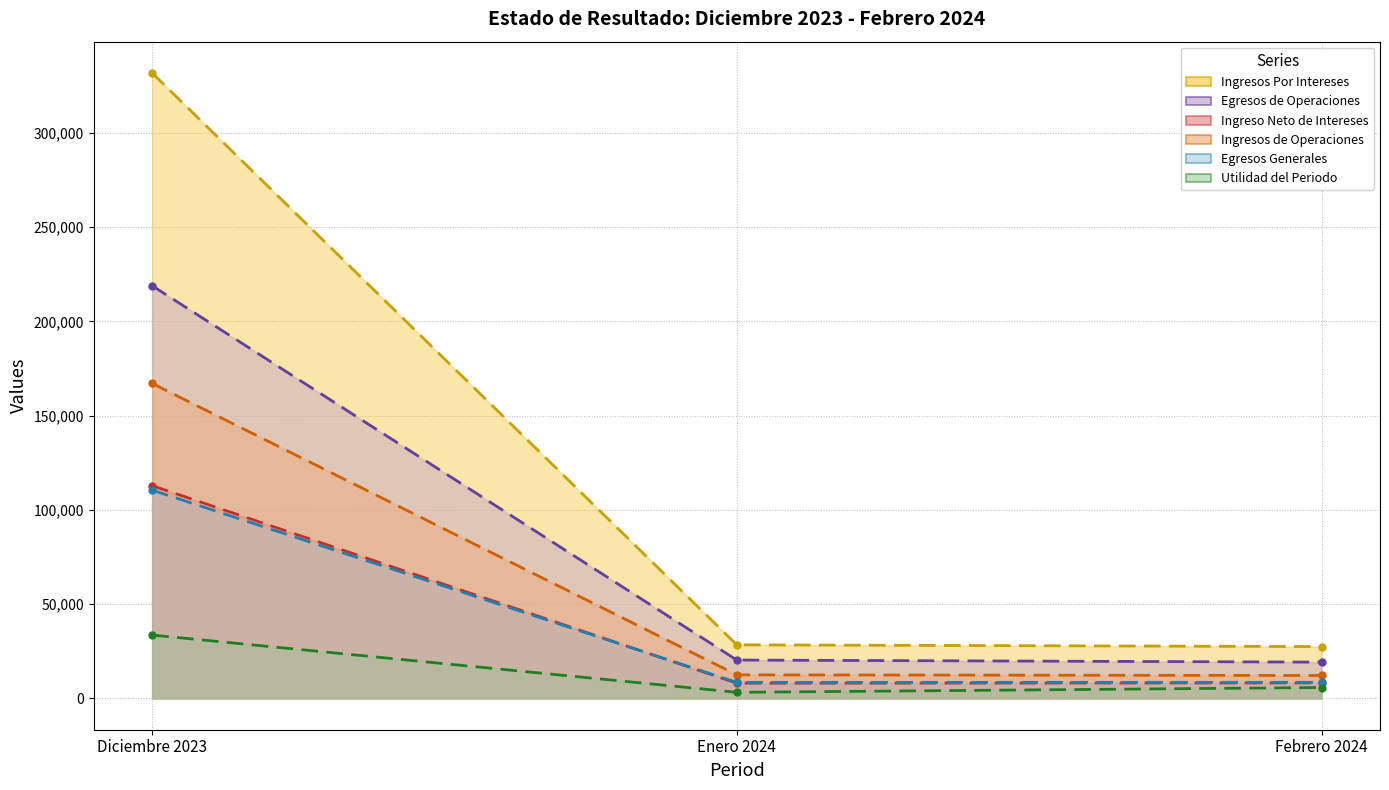

Rank the series by their maximum value, from lowest to highest.

Utilidad del Periodo, Egresos Generales, Ingreso Neto de Intereses, Ingresos de Operaciones, Egresos de Operaciones, Ingresos Por Intereses